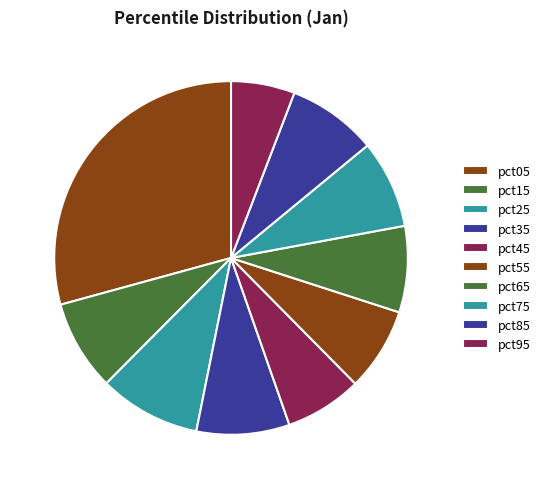

What is the smallest slice in the pie chart?

pct95